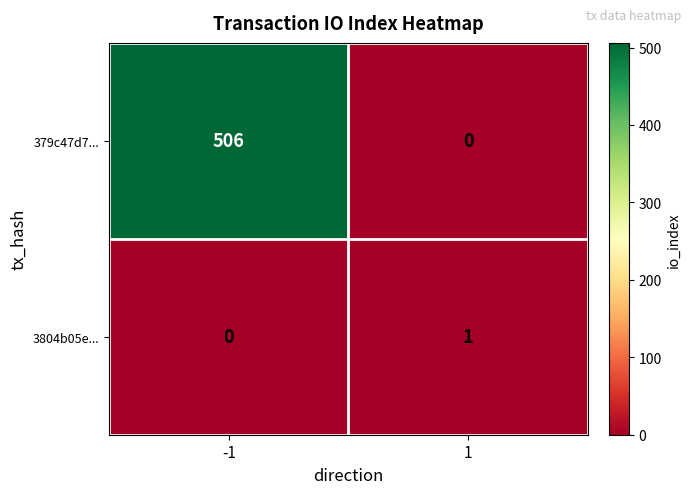

True or false: 379c47d7... has a value of 332 at -1.

False